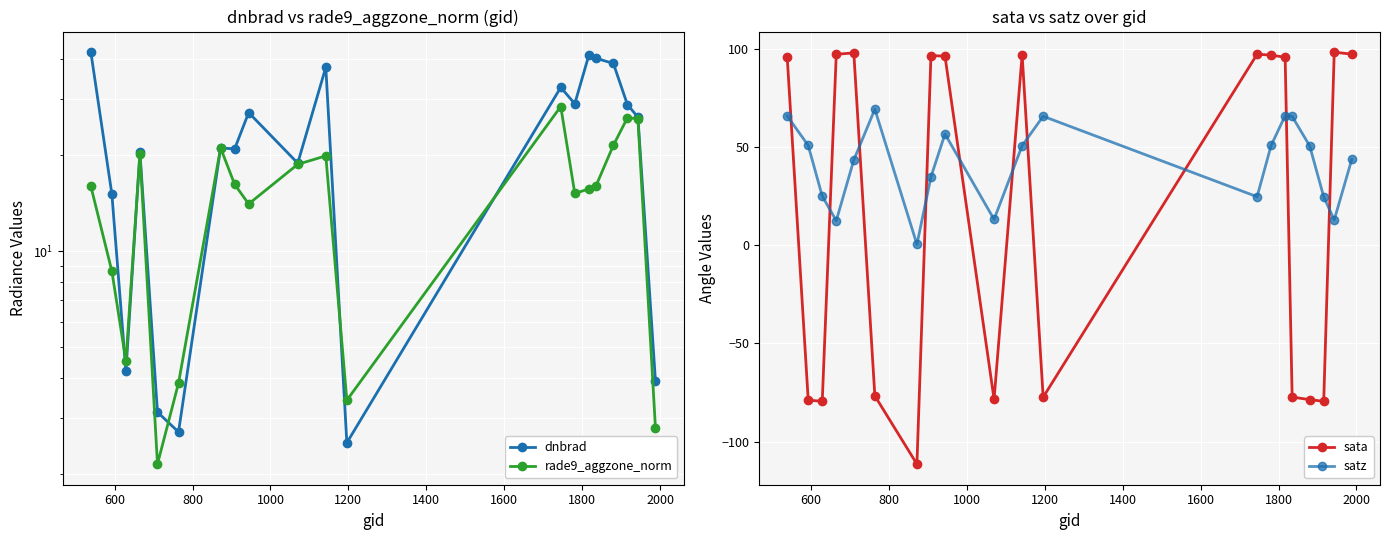

How many times do dnbrad and sata cross each other?

10